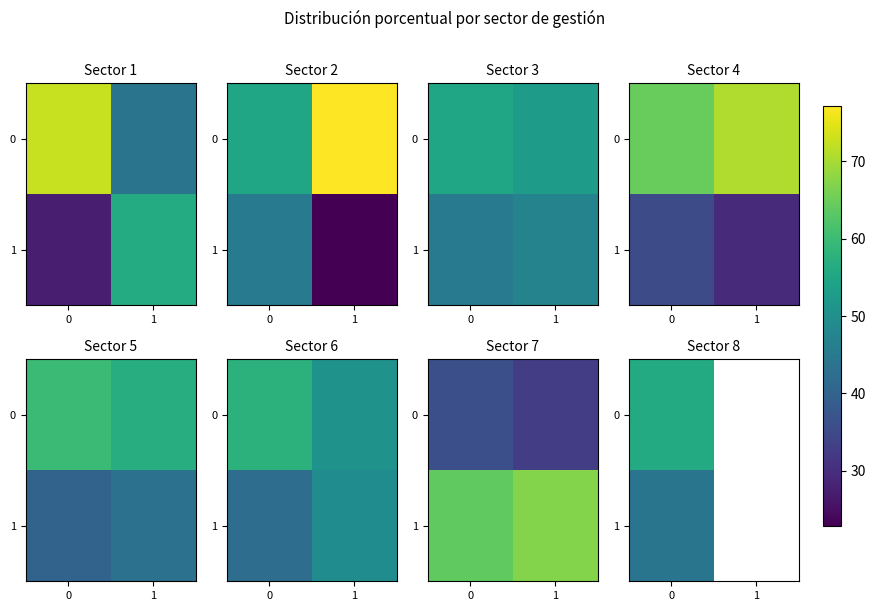

Between 0 and 1, which is larger?

1